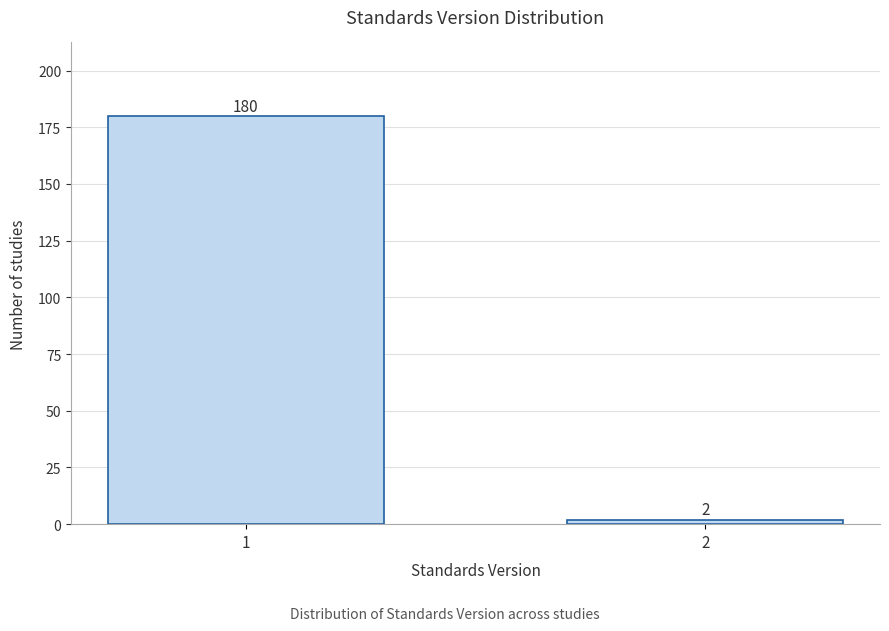

Reading left to right, extract all data points from this chart.

1=180	2=2